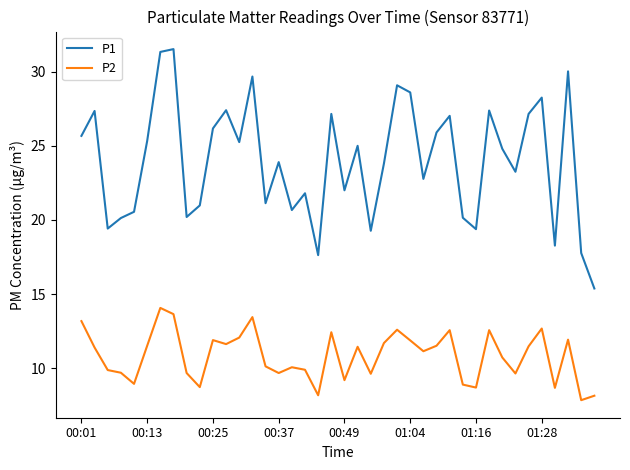

In P1, how many points are higher than both neighbors (excluding endpoints)?

13